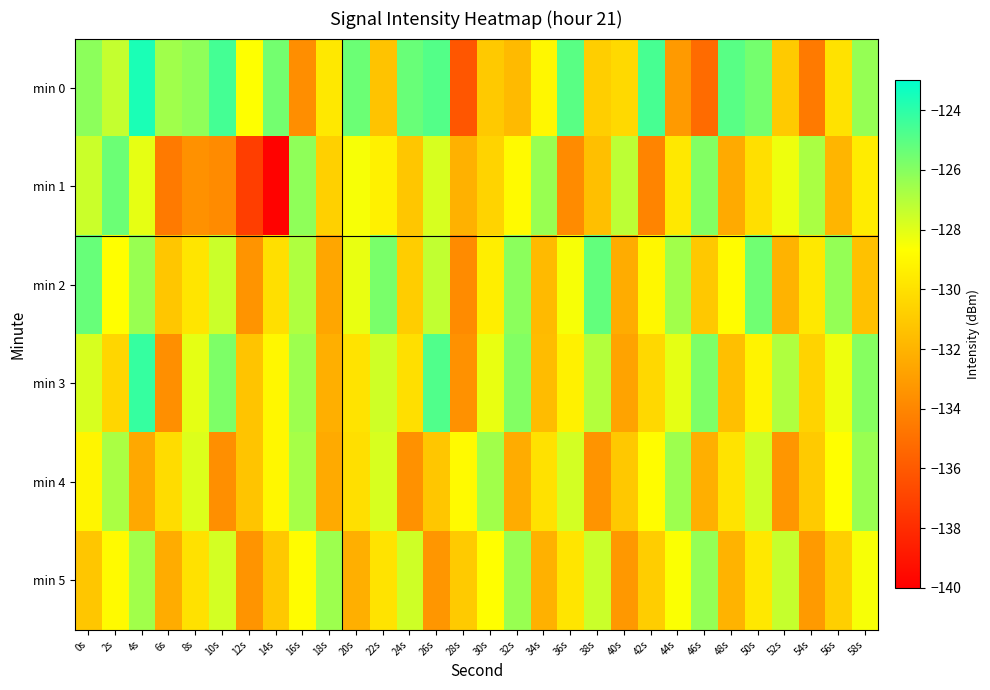

How many distinct data groups are displayed?

6